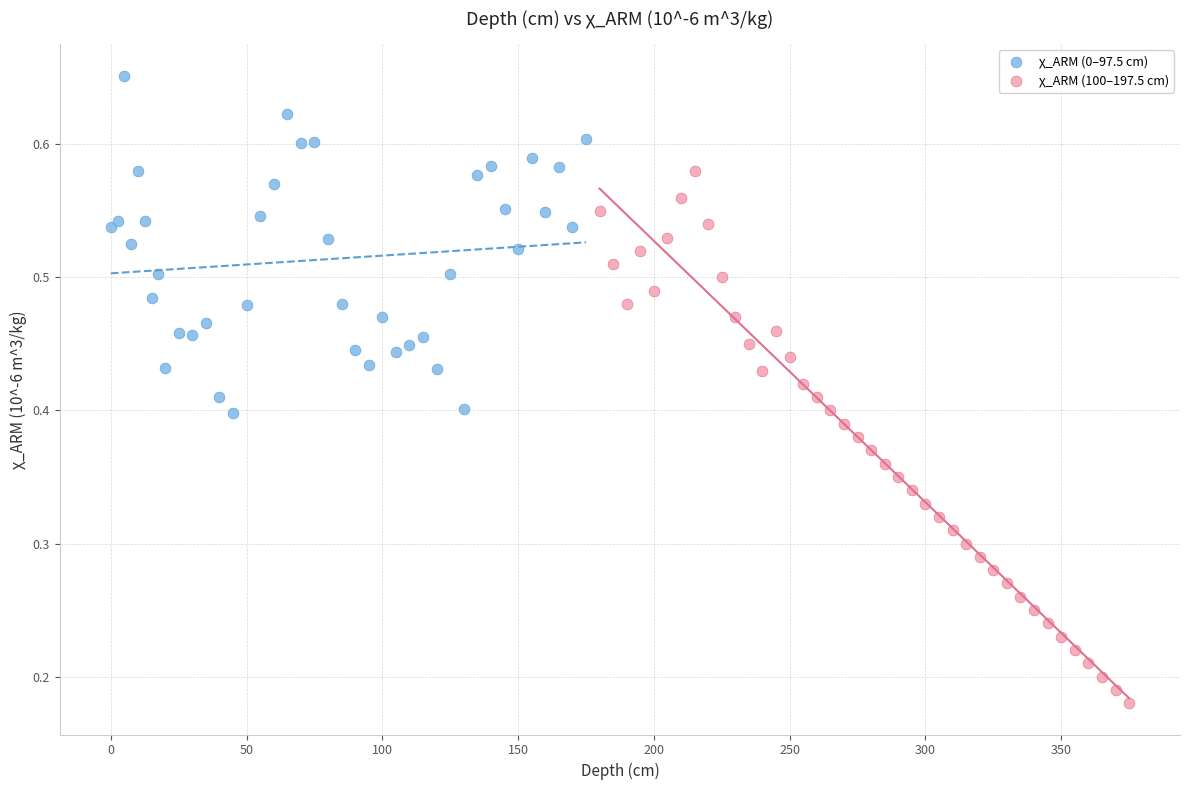

Which series has the largest Y range (max minus min)?

χ_ARM (100–197.5 cm)